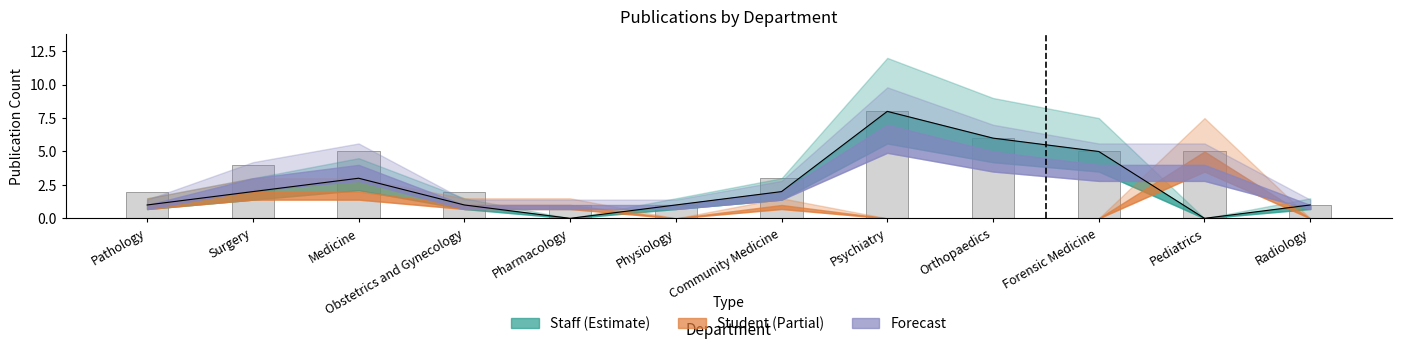

Which series changed the most between Medicine and Physiology?

Forecast